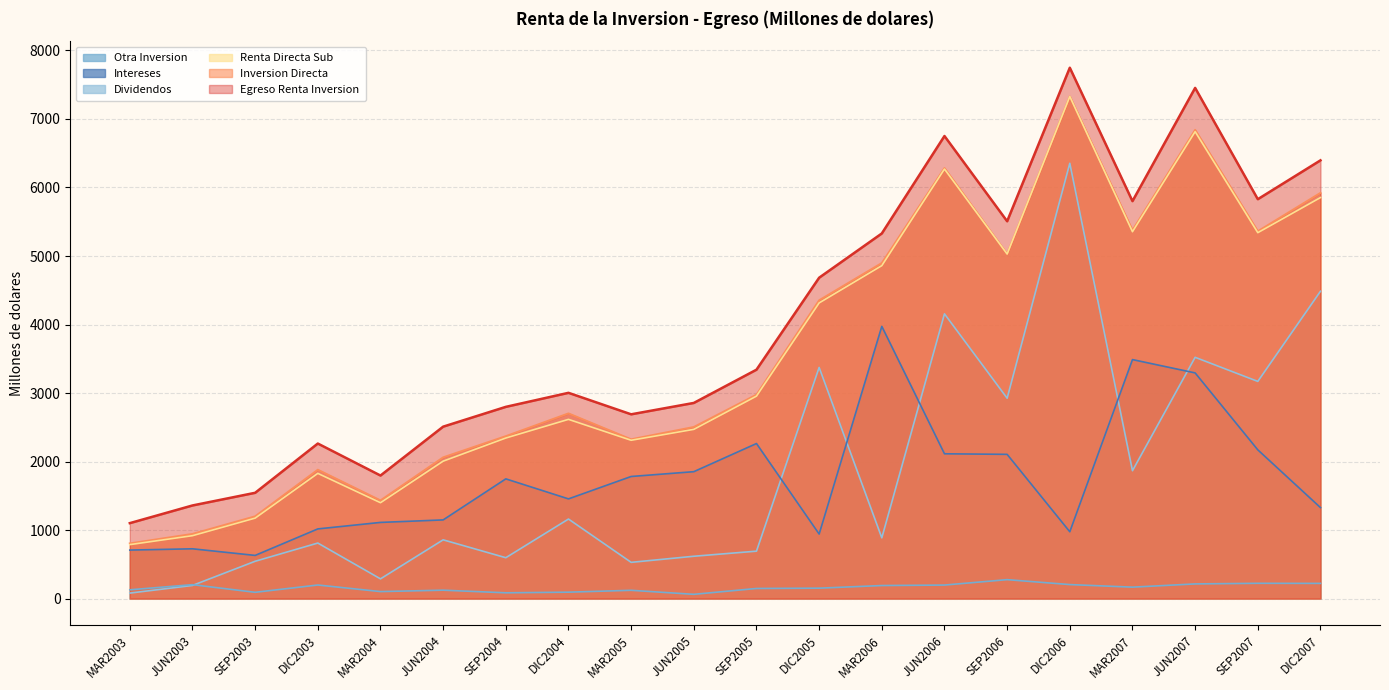

Reading left to right, extract all data points from this chart.

Egreso Renta Inversion: MAR2003=1101.0	JUN2003=1359.0	SEP2003=1543.8	DIC2003=2262.9	MAR2004=1795.8	JUN2004=2509.2	SEP2004=2798.2	DIC2004=3003.1	MAR2005=2689.4	JUN2005=2855.5	SEP2005=3340.8	DIC2005=4683.3	MAR2006=5329.2	JUN2006=6751.5	SEP2006=5507.2	DIC2006=7748.2	MAR2007=5801.0	JUN2007=7453.6	SEP2007=5829.2	DIC2007=6396.3
Inversion Directa: MAR2003=804.9	JUN2003=943.5	SEP2003=1200.5	DIC2003=1880.8	MAR2004=1432.8	JUN2004=2061.1	SEP2004=2370.5	DIC2004=2702.7	MAR2005=2324.7	JUN2005=2504.4	SEP2005=2976.0	DIC2005=4354.1	MAR2006=4898.1	JUN2006=6283.6	SEP2006=5029.8	DIC2006=7329.6	MAR2007=5375.6	JUN2007=6841.3	SEP2007=5361.7	DIC2007=5921.2
Renta Directa Sub: MAR2003=787.5	JUN2003=918.1	SEP2003=1174.4	DIC2003=1827.2	MAR2004=1399.2	JUN2004=2005.5	SEP2004=2343.5	DIC2004=2615.7	MAR2005=2310.6	JUN2005=2469.8	SEP2005=2954.8	DIC2005=4315.2	MAR2006=4859.5	JUN2006=6269.1	SEP2006=5029.3	DIC2006=7328.7	MAR2007=5354.5	JUN2007=6814.8	SEP2007=5340.5	DIC2007=5853.1
Dividendos: MAR2003=79.8	JUN2003=191.6	SEP2003=544.4	DIC2003=810.5	MAR2004=287.7	JUN2004=857.4	SEP2004=596.3	DIC2004=1160.7	MAR2005=528.7	JUN2005=617.7	SEP2005=692.0	DIC2005=3373.5	MAR2006=886.6	JUN2006=4155.9	SEP2006=2924.5	DIC2006=6353.7	MAR2007=1866.3	JUN2007=3521.3	SEP2007=3169.8	DIC2007=4485.4
Intereses: MAR2003=707.7	JUN2003=726.5	SEP2003=629.9	DIC2003=1016.7	MAR2004=1111.5	JUN2004=1148.1	SEP2004=1747.2	DIC2004=1455.0	MAR2005=1781.9	JUN2005=1852.1	SEP2005=2262.8	DIC2005=941.7	MAR2006=3972.9	JUN2006=2113.3	SEP2006=2104.8	DIC2006=975.1	MAR2007=3488.2	JUN2007=3293.5	SEP2007=2170.7	DIC2007=1327.7
Otra Inversion: MAR2003=127.9	JUN2003=202.9	SEP2003=91.3	DIC2003=197.9	MAR2004=102.0	JUN2004=122.3	SEP2004=84.2	DIC2004=93.4	MAR2005=120.6	JUN2005=62.0	SEP2005=147.4	DIC2005=151.8	MAR2006=190.2	JUN2006=197.2	SEP2006=276.1	DIC2006=204.3	MAR2007=166.6	JUN2007=213.8	SEP2007=222.9	DIC2007=221.5